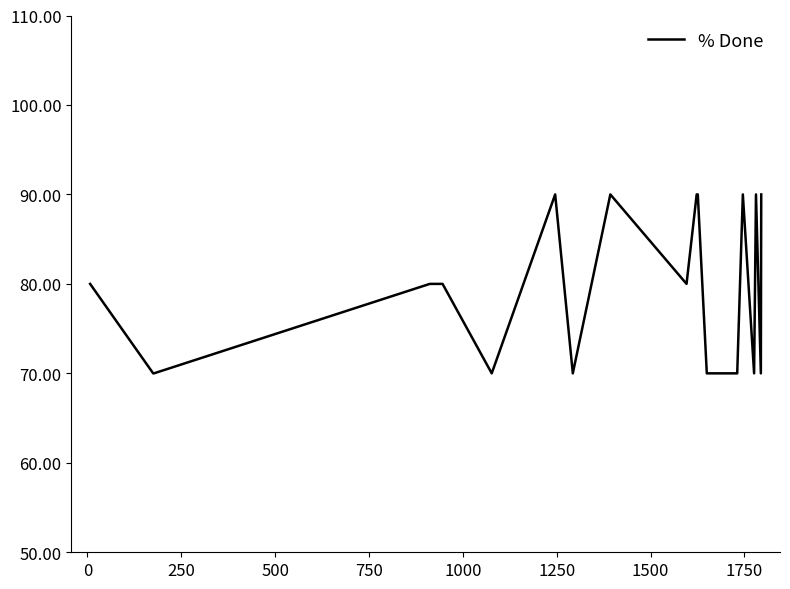

Count the number of values greater than 80.

7